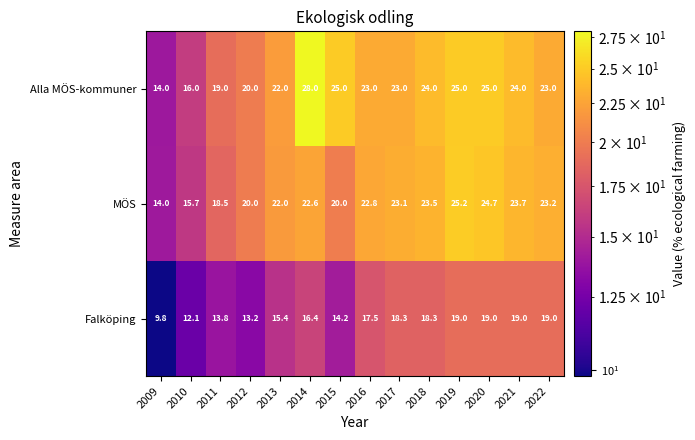

Between 2011 and 2012, which series saw the biggest shift?

MÖS